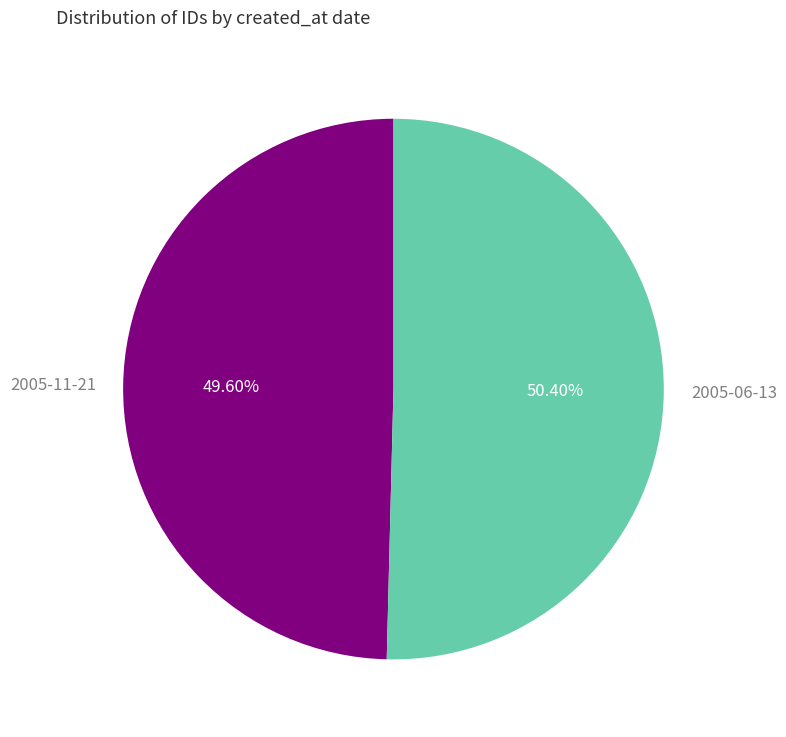

True or false: 2005-11-21 accounts for 50% of the total.

True